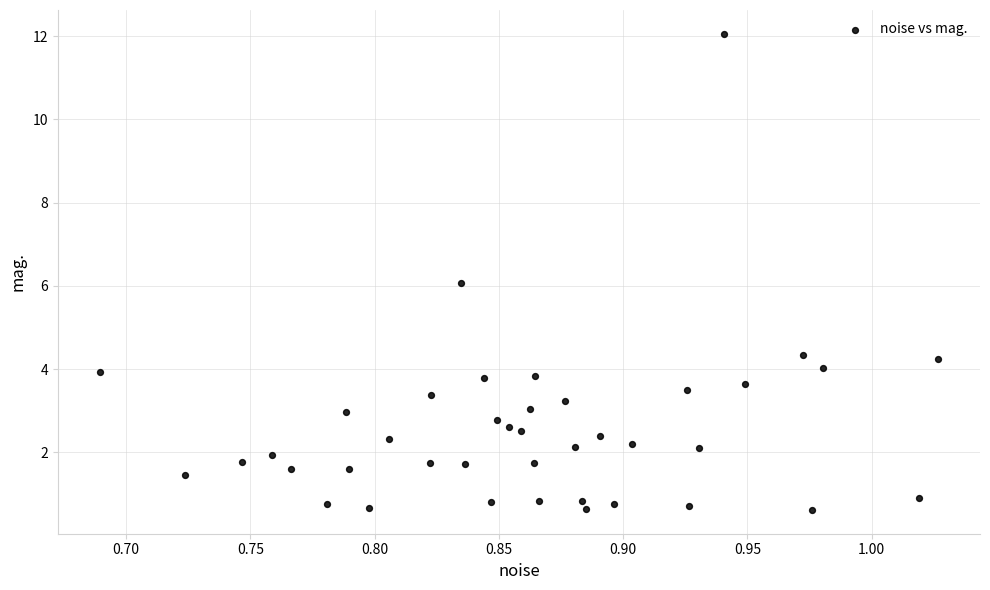

What is the range of Y values (max minus min)?

11.4